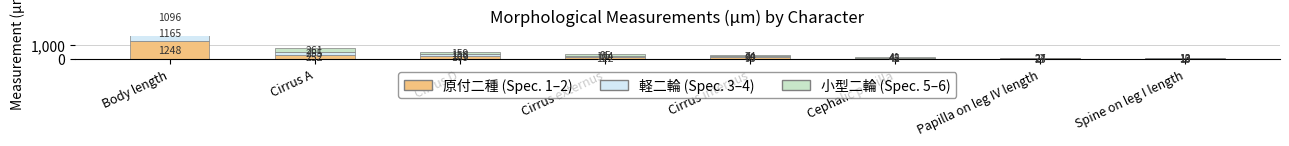

Reading left to right, transcribe all the data shown in this chart.

原付二種: Body length=1247.6	Cirrus A=251.7	Cirrus D=169.1	Cirrus externus=122.4	Cirrus internus=95.0	Cephalic papilla=41.9	Papilla on leg IV length=23.0	Spine on leg I length=12.6
軽二輪: Body length=1165.3	Cirrus A=254.8	Cirrus D=155.5	Cirrus externus=104.1	Cirrus internus=80.1	Cephalic papilla=44.9	Papilla on leg IV length=26.6	Spine on leg I length=10.4
小型二輪: Body length=1095.6	Cirrus A=261.2	Cirrus D=159.3	Cirrus externus=94.9	Cirrus internus=74.3	Cephalic papilla=40.8	Papilla on leg IV length=24.1	Spine on leg I length=12.8